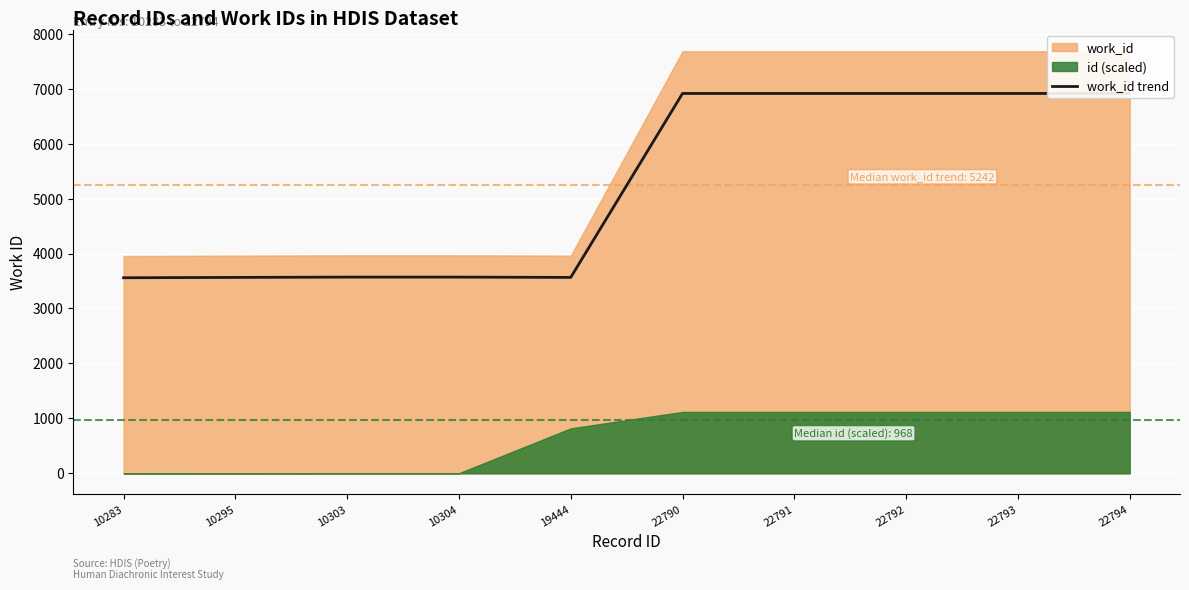

What is the average value?

5240.2